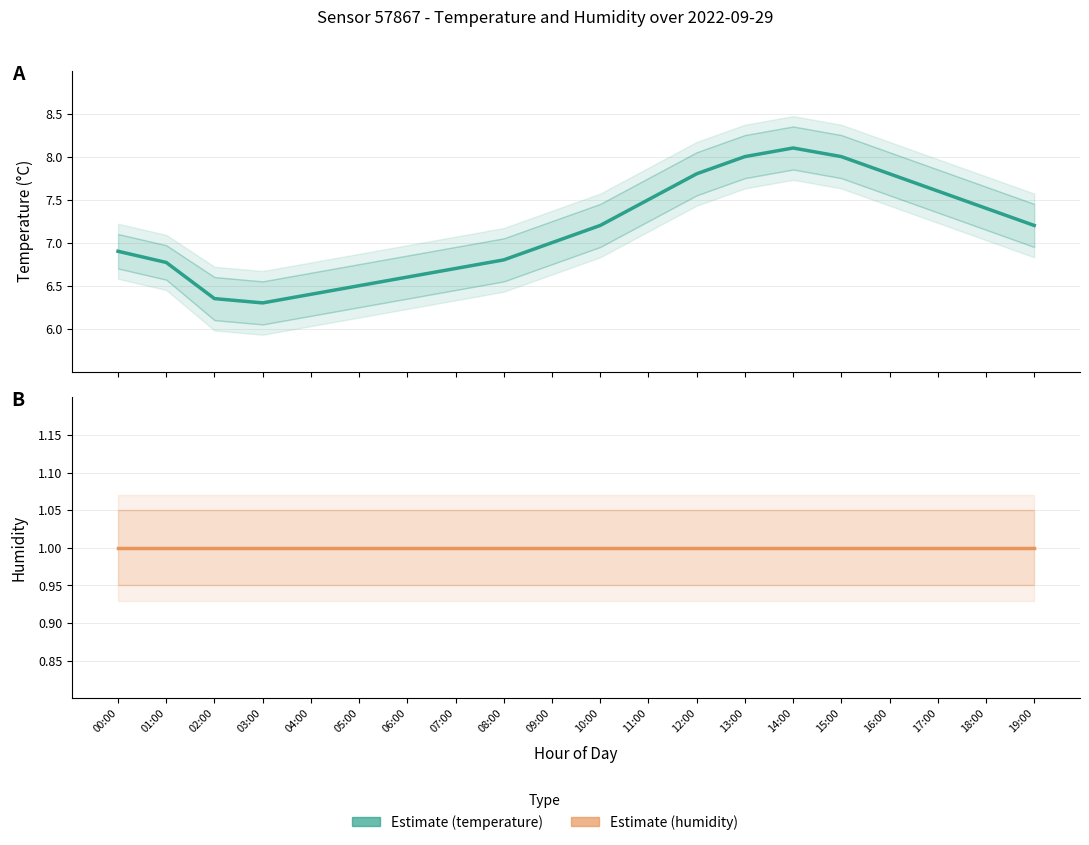

Reading left to right, transcribe all the data shown in this chart.

temperature: 00:00=6.9	01:00=6.8	02:00=6.3	03:00=6.3	04:00=6.4	05:00=6.5	06:00=6.6	07:00=6.7	08:00=6.8	09:00=7.0	10:00=7.2	11:00=7.5	12:00=7.8	13:00=8.0	14:00=8.1	15:00=8.0	16:00=7.8	17:00=7.6	18:00=7.4	19:00=7.2
humidity: 00:00=1.0	01:00=1.0	02:00=1.0	03:00=1.0	04:00=1.0	05:00=1.0	06:00=1.0	07:00=1.0	08:00=1.0	09:00=1.0	10:00=1.0	11:00=1.0	12:00=1.0	13:00=1.0	14:00=1.0	15:00=1.0	16:00=1.0	17:00=1.0	18:00=1.0	19:00=1.0